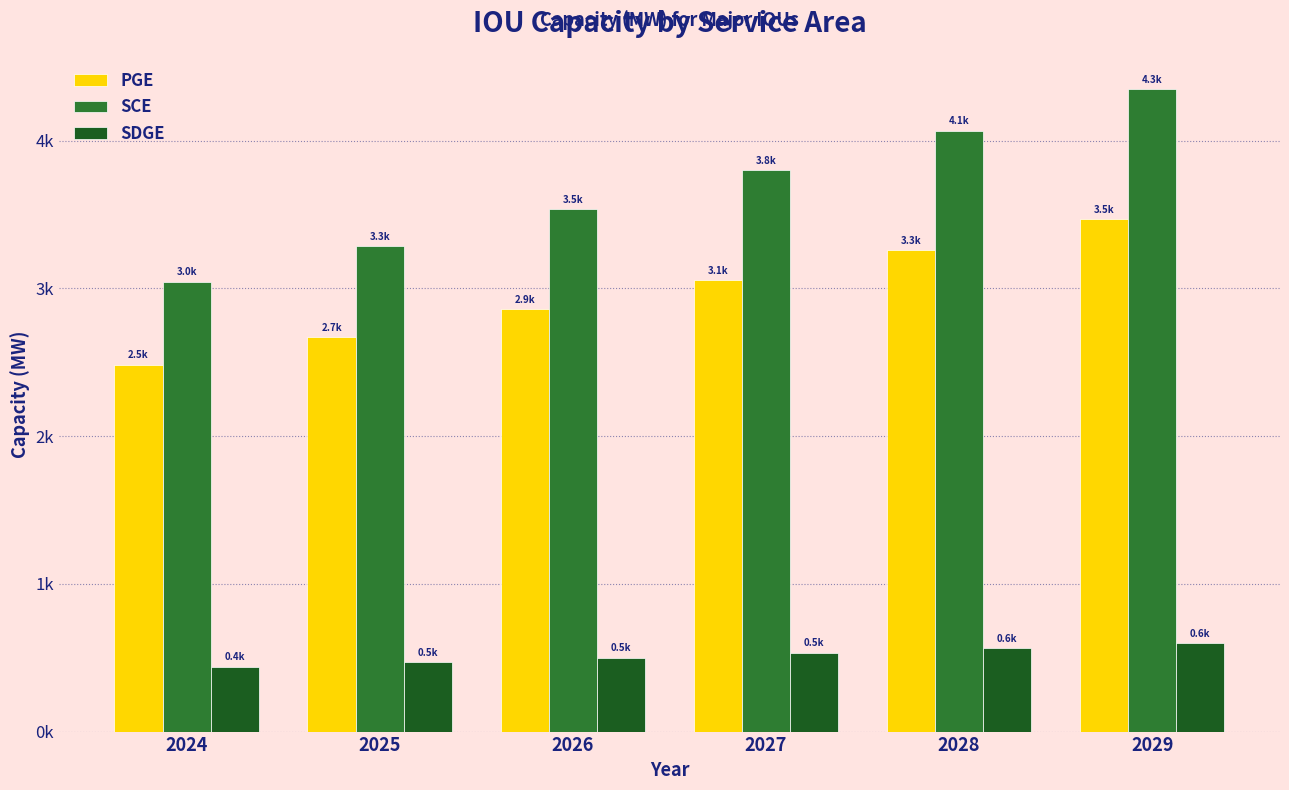

At how many categories does at least one series exceed 1099?

6